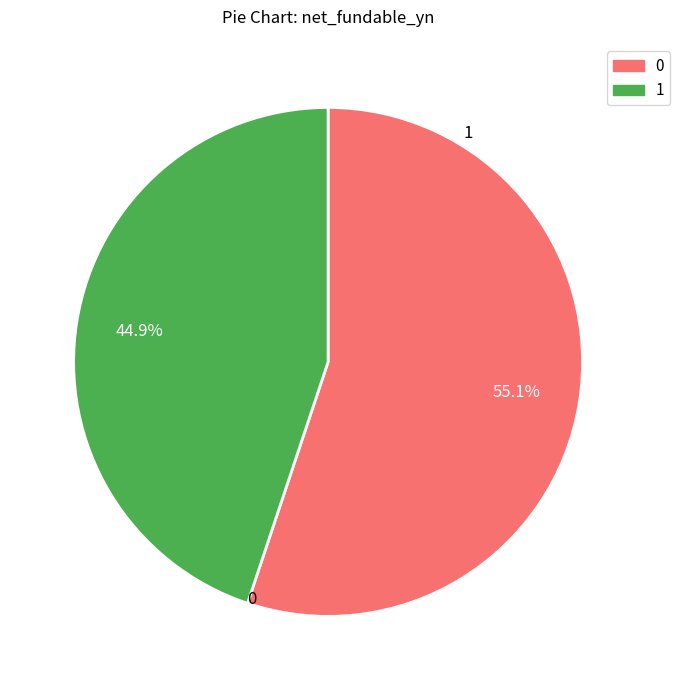

Does any single category account for the majority?

Yes